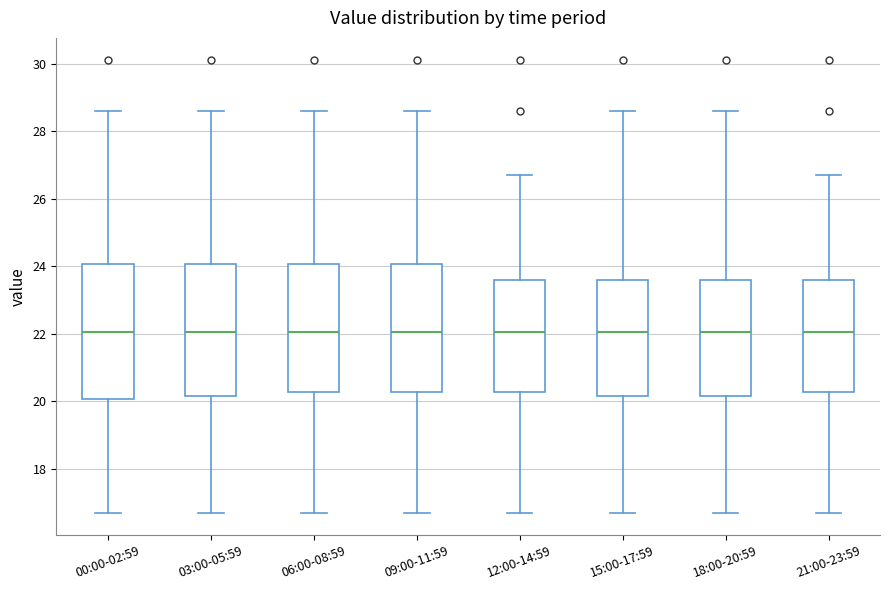

Where does the lower whisker of the box for 09:00-11:59 end on the y-axis? The values are not printed on the chart, so give them approximately, as read against the axis.

16.8